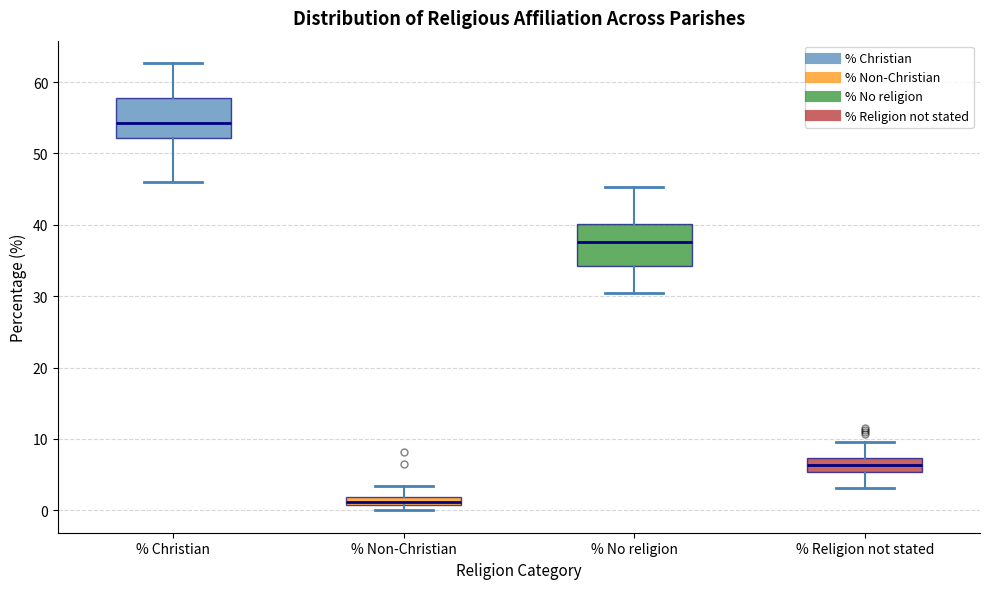

Which box has the lowest median line?

% Non-Christian